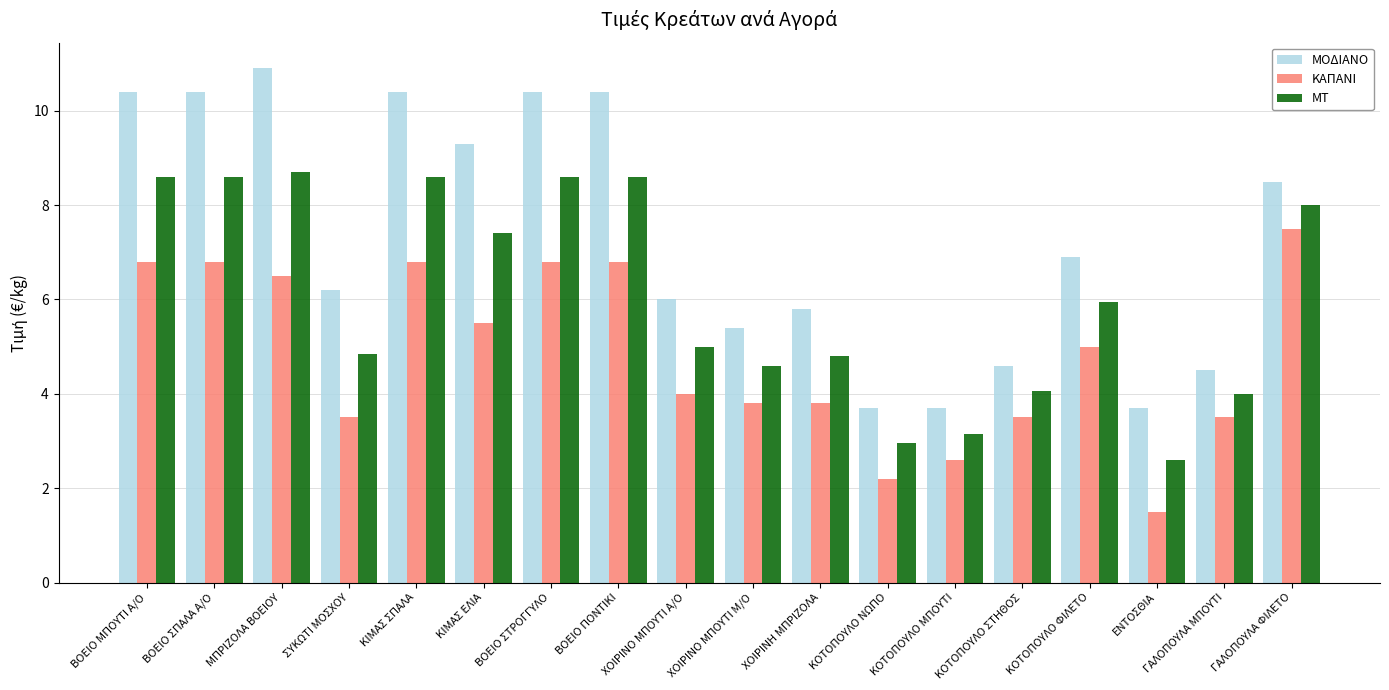

What is the label of the 14th bar from the left?

ΚΟΤΟΠΟΥΛΟ ΣΤΗΘΟΣ